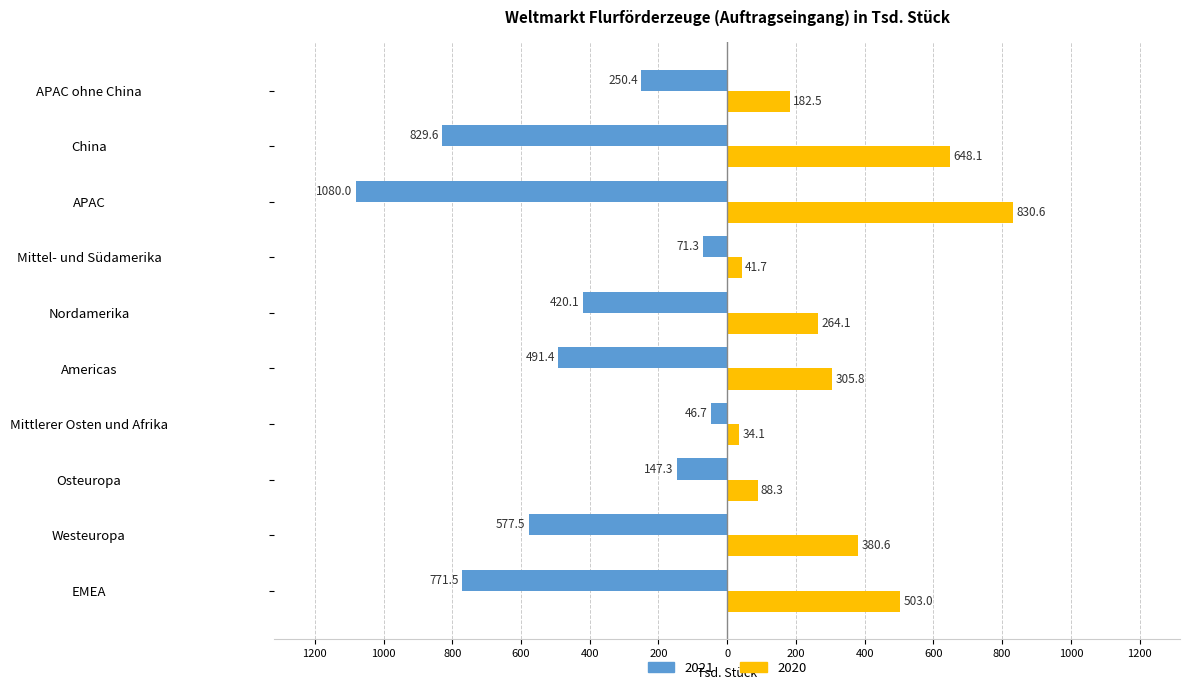

What are all the series names shown in the legend?

2021, 2020